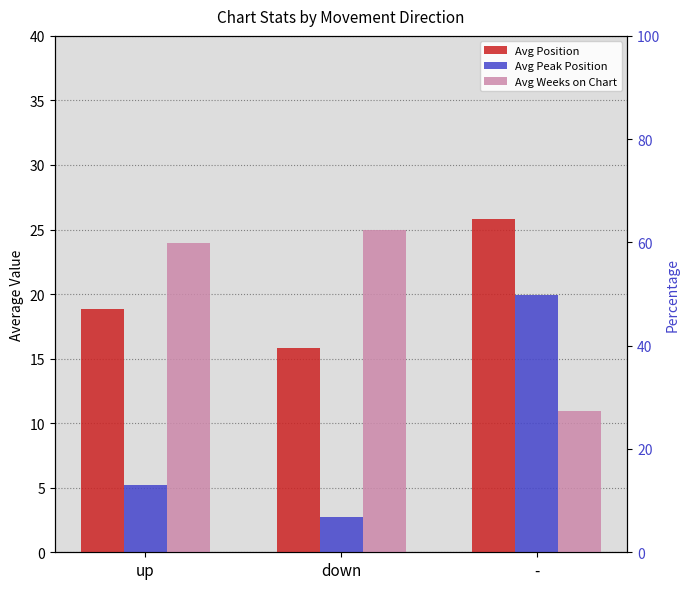

Is it true that Avg Weeks on Chart equals 23.9 at up?

True